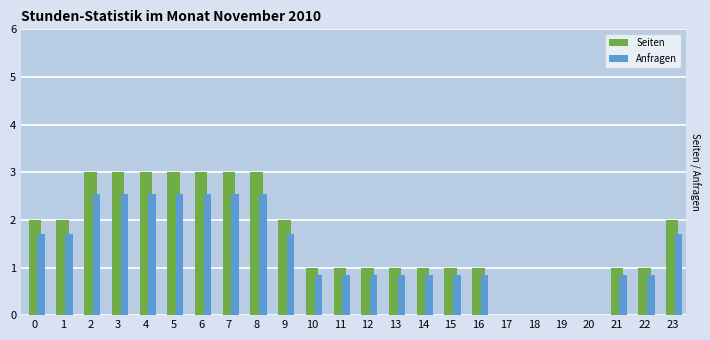

What is the maximum value shown in the chart?

3.0